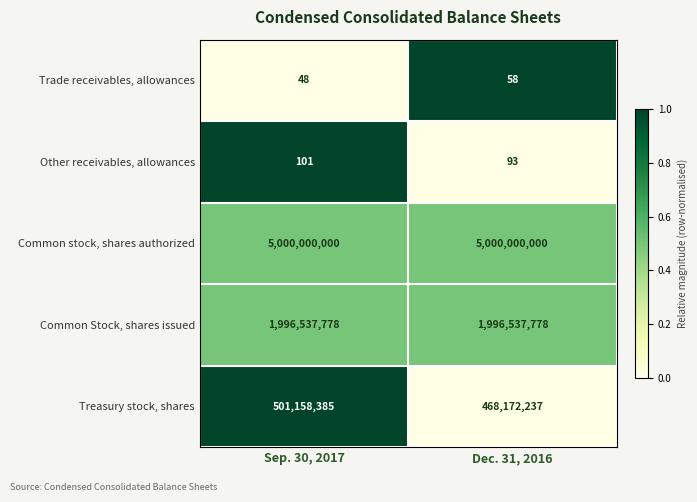

Reading left to right, extract all data points from this chart.

Trade receivables, allowances: 48	58
Other receivables, allowances: 101	93
Common stock, shares authorized: 5000000000	5000000000
Common Stock, shares issued: 1996537778	1996537778
Treasury stock, shares: 501158385	468172237